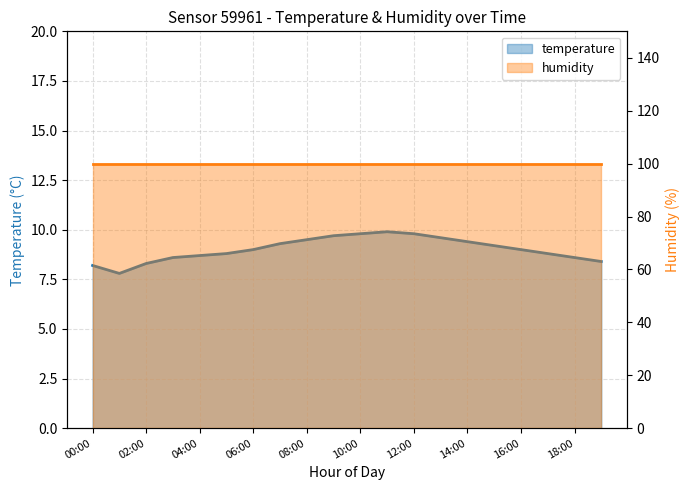

Reading right to left, what are all the values shown in this chart?

8.4	8.6	8.8	9.0	9.2	9.4	9.6	9.8	9.9	9.8	9.7	9.5	9.3	9.0	8.8	8.7	8.6	8.3	7.8	8.2